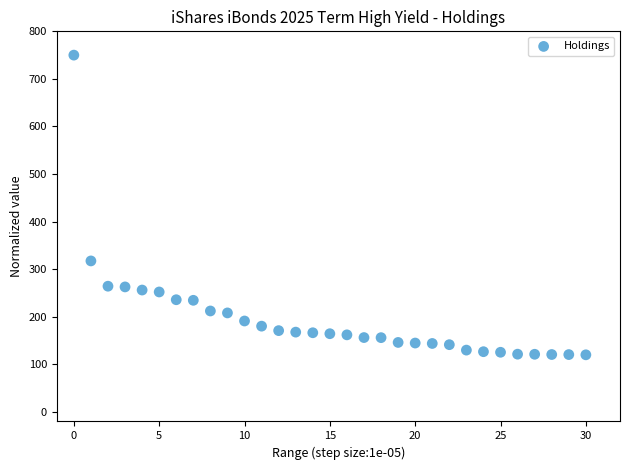

What Y value in the scatter plot is closest to 435?

317.4